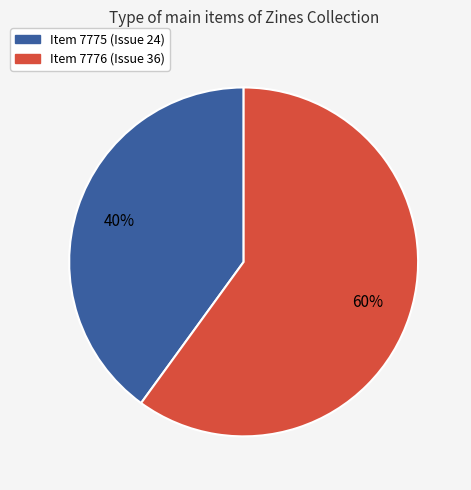

Is there a majority slice in this chart?

Yes